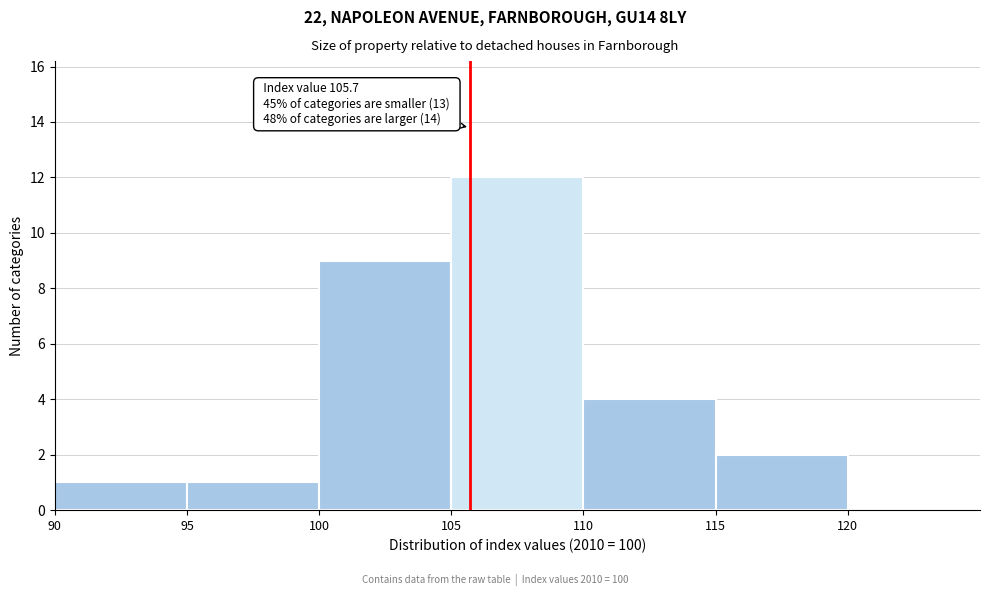

Over which range of the x-axis is the bar tallest?

105 to 110